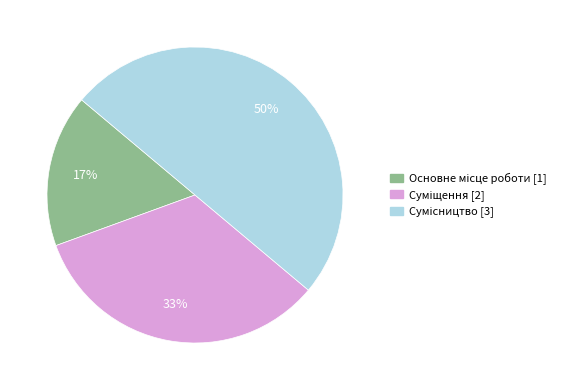

To the nearest percent, what is the average slice percentage?

33%